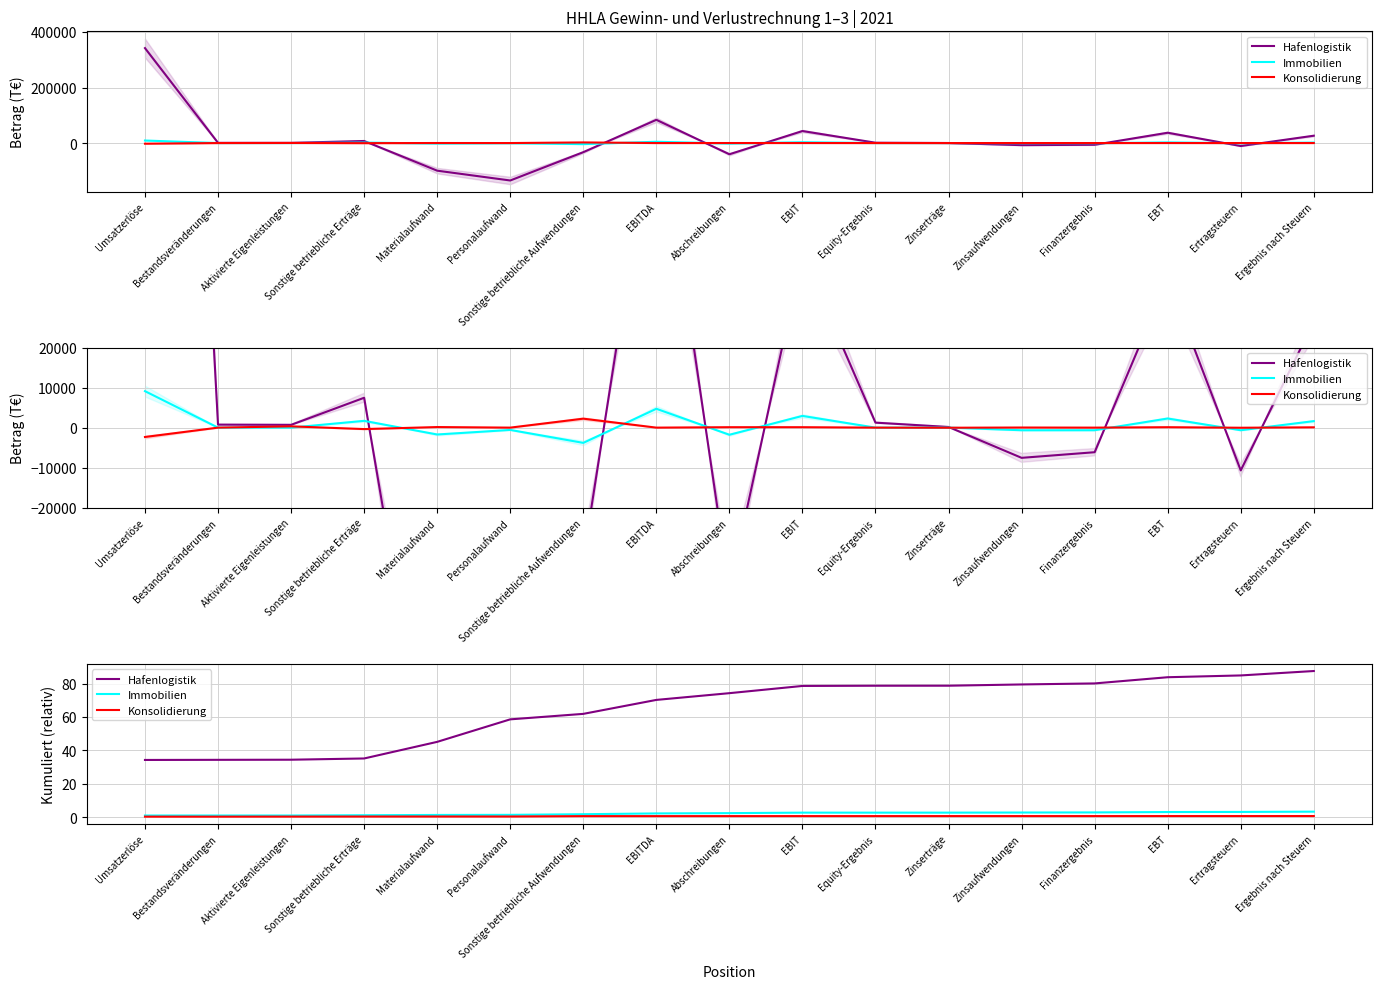

Reading left to right, list all the values displayed in this chart.

Hafenlogistik: Umsatzerlöse=34.2	Bestandsveränderungen=34.3	Aktivierte Eigenleistungen=34.3	Sonstige betriebliche Erträge=35.1	Materialaufwand=45.0	Personalaufwand=58.5	Sonstige betriebliche Aufwendungen=61.8	EBITDA=70.2	Abschreibungen=74.2	EBIT=78.5	Equity-Ergebnis=78.7	Zinserträge=78.7	Zinsaufwendungen=79.4	Finanzergebnis=80.0	EBT=83.8	Ertragsteuern=84.8	Ergebnis nach Steuern=87.5
Immobilien: Umsatzerlöse=0.9	Bestandsveränderungen=0.9	Aktivierte Eigenleistungen=0.9	Sonstige betriebliche Erträge=1.1	Materialaufwand=1.3	Personalaufwand=1.3	Sonstige betriebliche Aufwendungen=1.7	EBITDA=2.2	Abschreibungen=2.3	EBIT=2.6	Equity-Ergebnis=2.6	Zinserträge=2.6	Zinsaufwendungen=2.7	Finanzergebnis=2.8	EBT=3.0	Ertragsteuern=3.1	Ergebnis nach Steuern=3.2
Konsolidierung: Umsatzerlöse=0.2	Bestandsveränderungen=0.2	Aktivierte Eigenleistungen=0.3	Sonstige betriebliche Erträge=0.3	Materialaufwand=0.3	Personalaufwand=0.3	Sonstige betriebliche Aufwendungen=0.5	EBITDA=0.5	Abschreibungen=0.6	EBIT=0.6	Equity-Ergebnis=0.6	Zinserträge=0.6	Zinsaufwendungen=0.6	Finanzergebnis=0.6	EBT=0.6	Ertragsteuern=0.6	Ergebnis nach Steuern=0.6